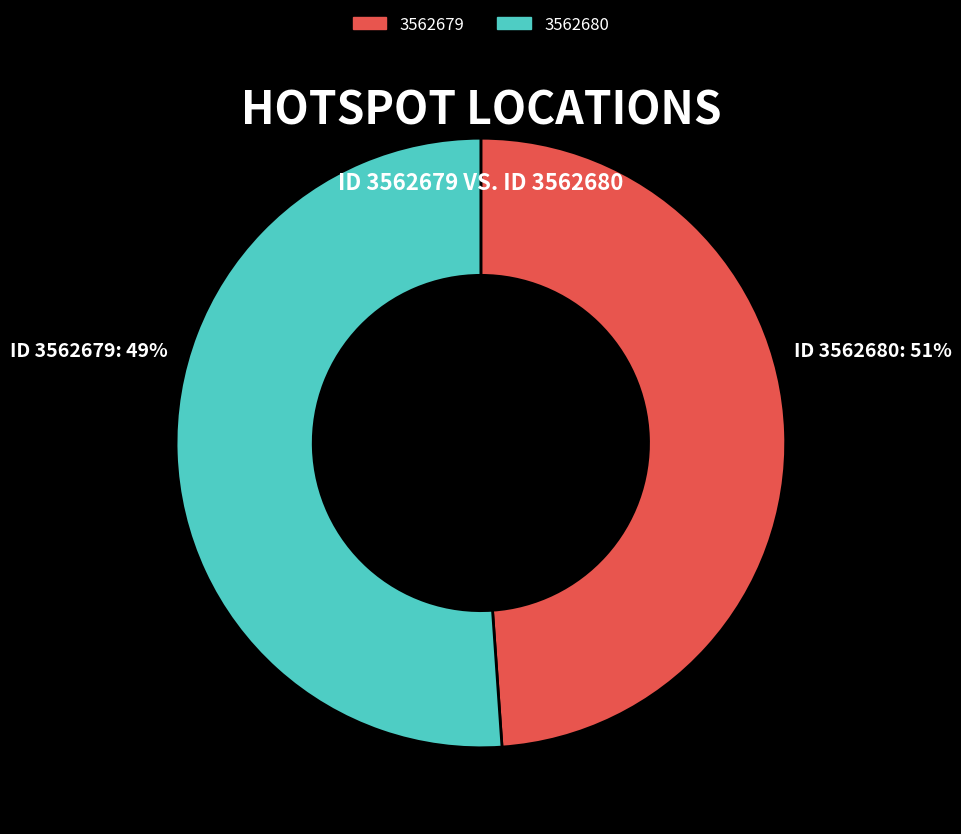

Which category has the smallest portion of the pie?

3562679